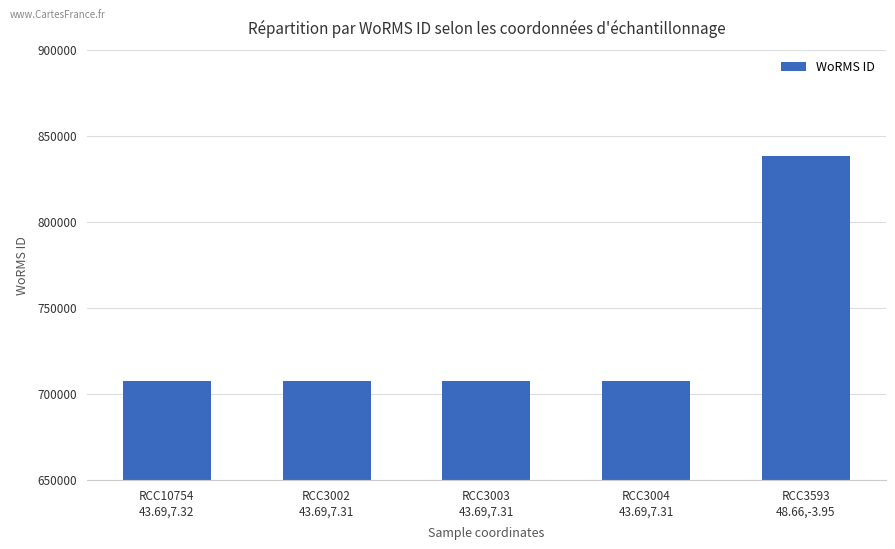

What position from the left is RCC10754
43.69,7.32?

1